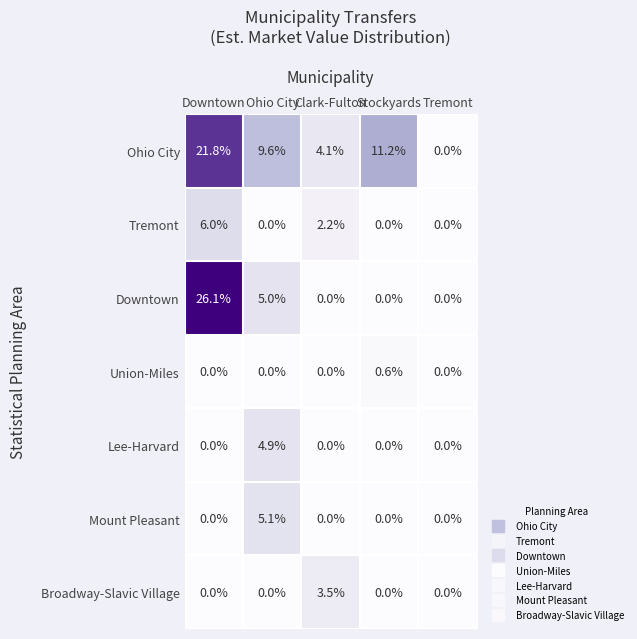

The value of Union-Miles at Clark-Fulton is -0.3. True or false?

False